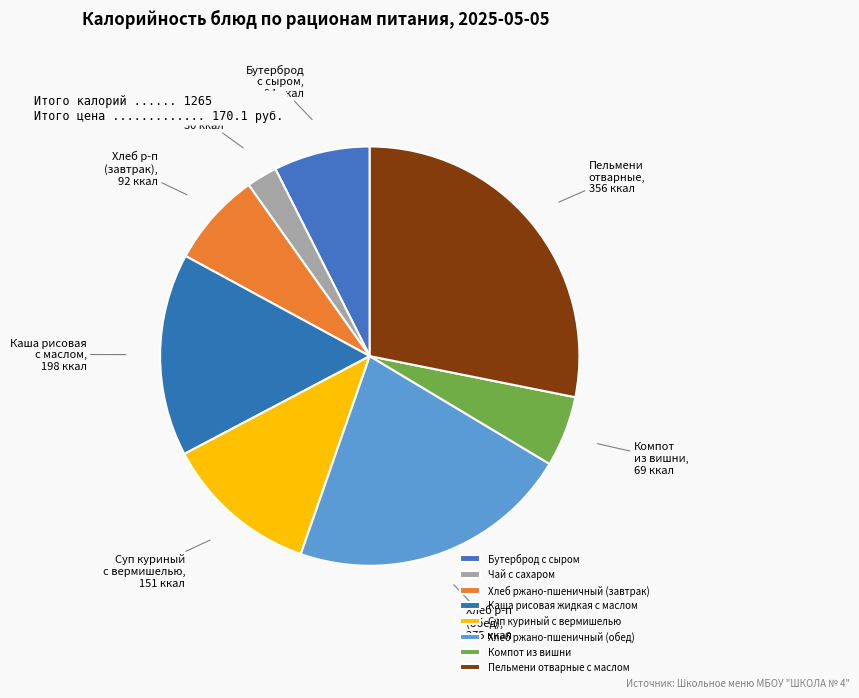

What is the smallest slice in the pie chart?

Чай с сахаром